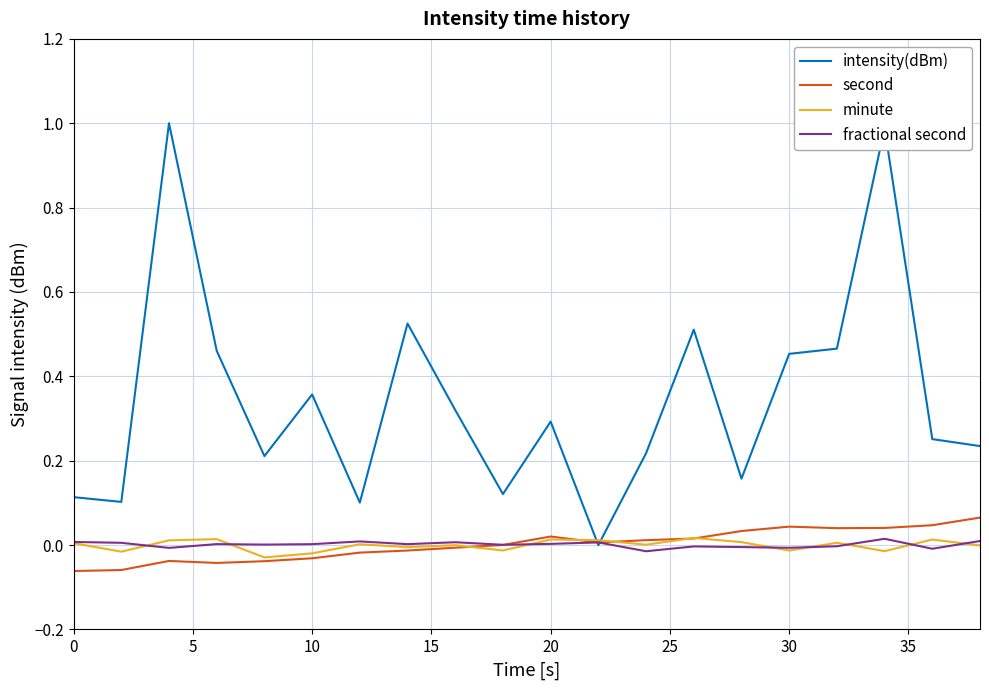

Count the number of data series in this chart.

4